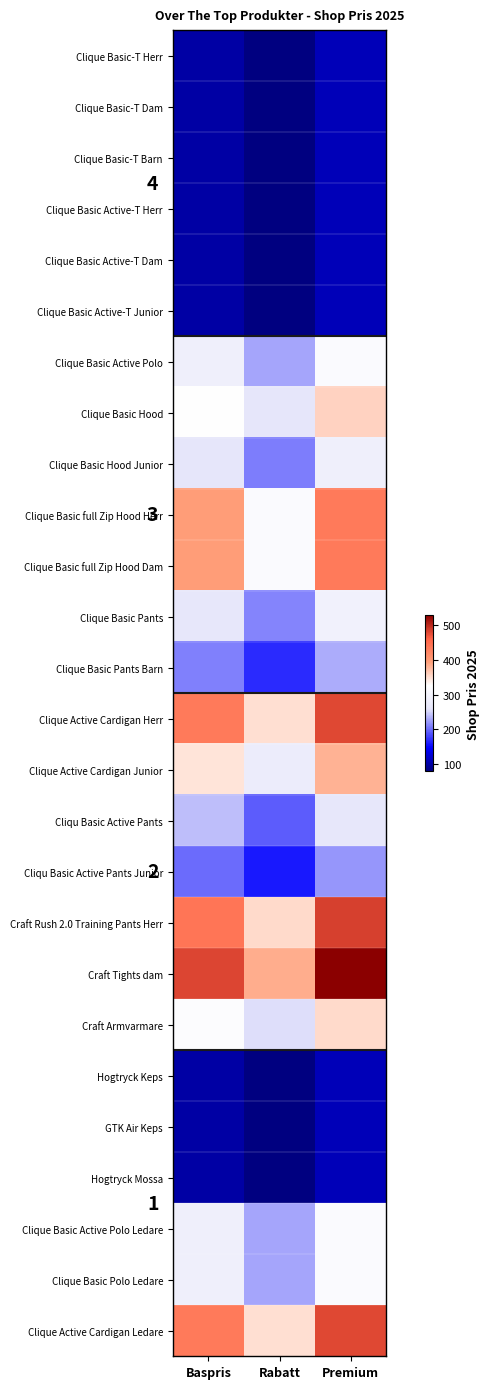

At which label is Craft Tights dam closest to 456?

Baspris